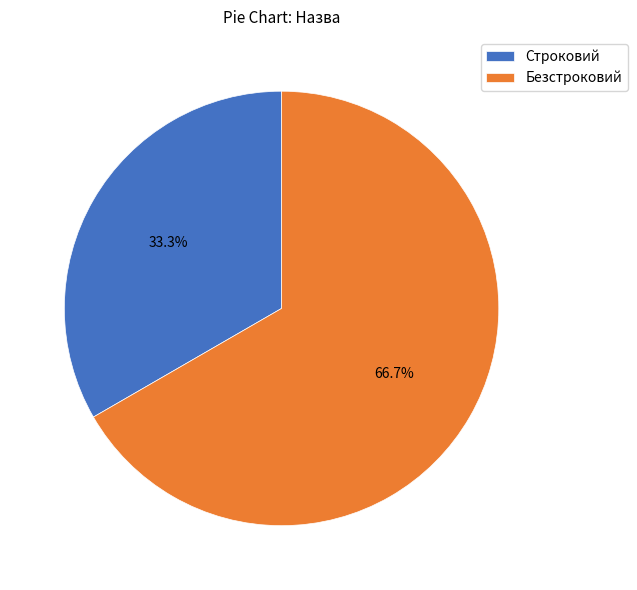

Approximately how many times larger is the value at Строковий compared to Безстроковий?

0.5